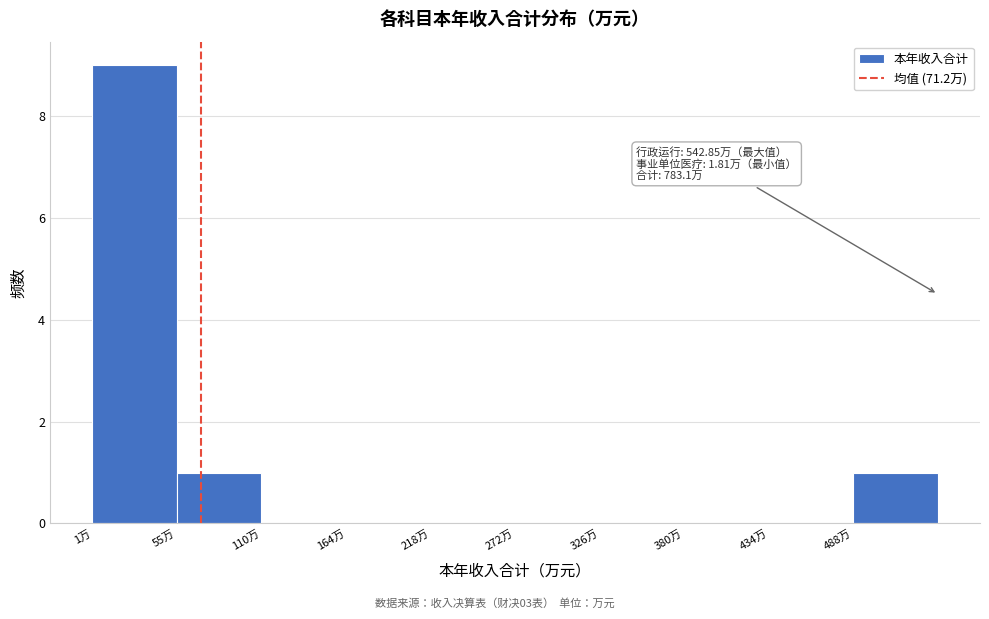

Over which range of the x-axis is the bar tallest?

0 to 60